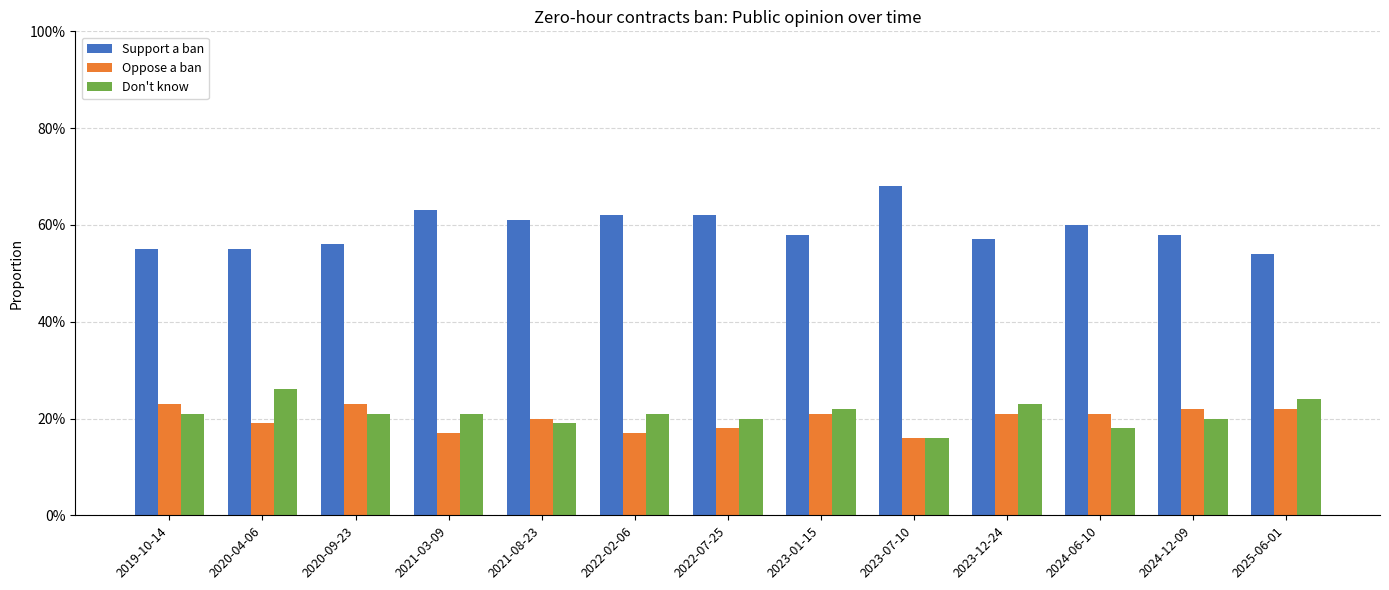

What is the smallest value displayed?

0.2